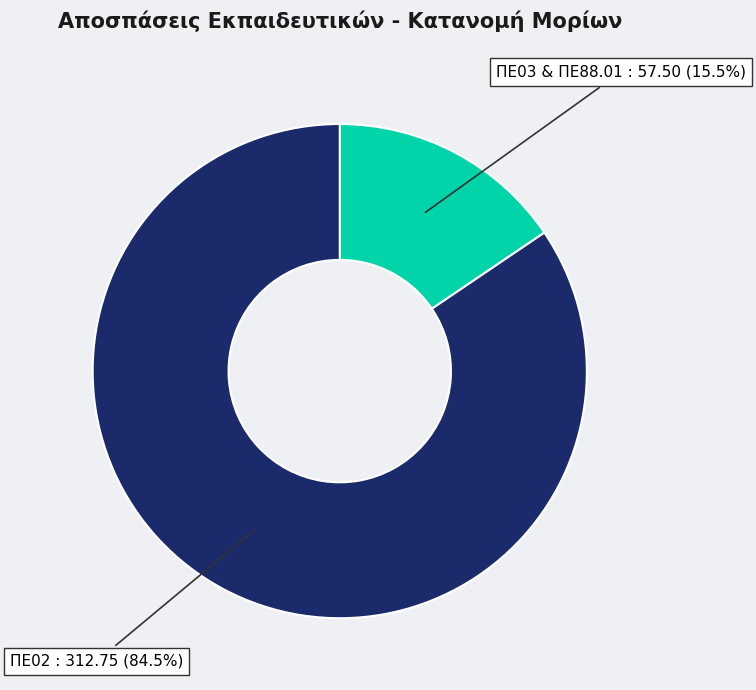

What is the largest slice in the pie chart?

ΠΕ02